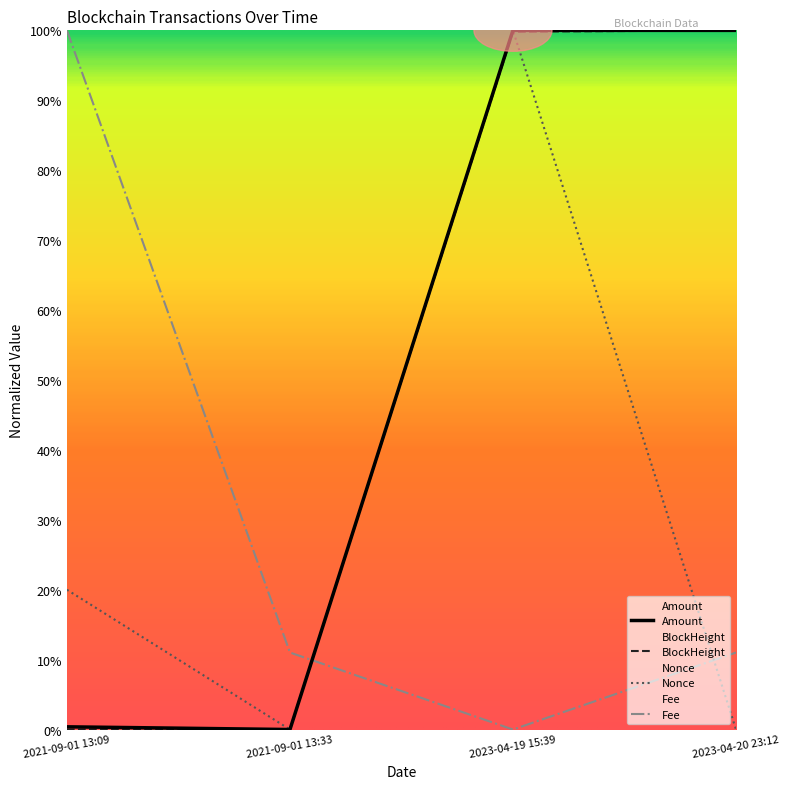

Reading left to right, list all the values displayed in this chart.

BlockHeight: 0.0	0.0	1.0	1.0
Nonce: 0.2	0.0	1.0	0.0
Amount: 0.0	0.0	1.0	1.0
Fee: 1.0	0.1	0.0	0.1